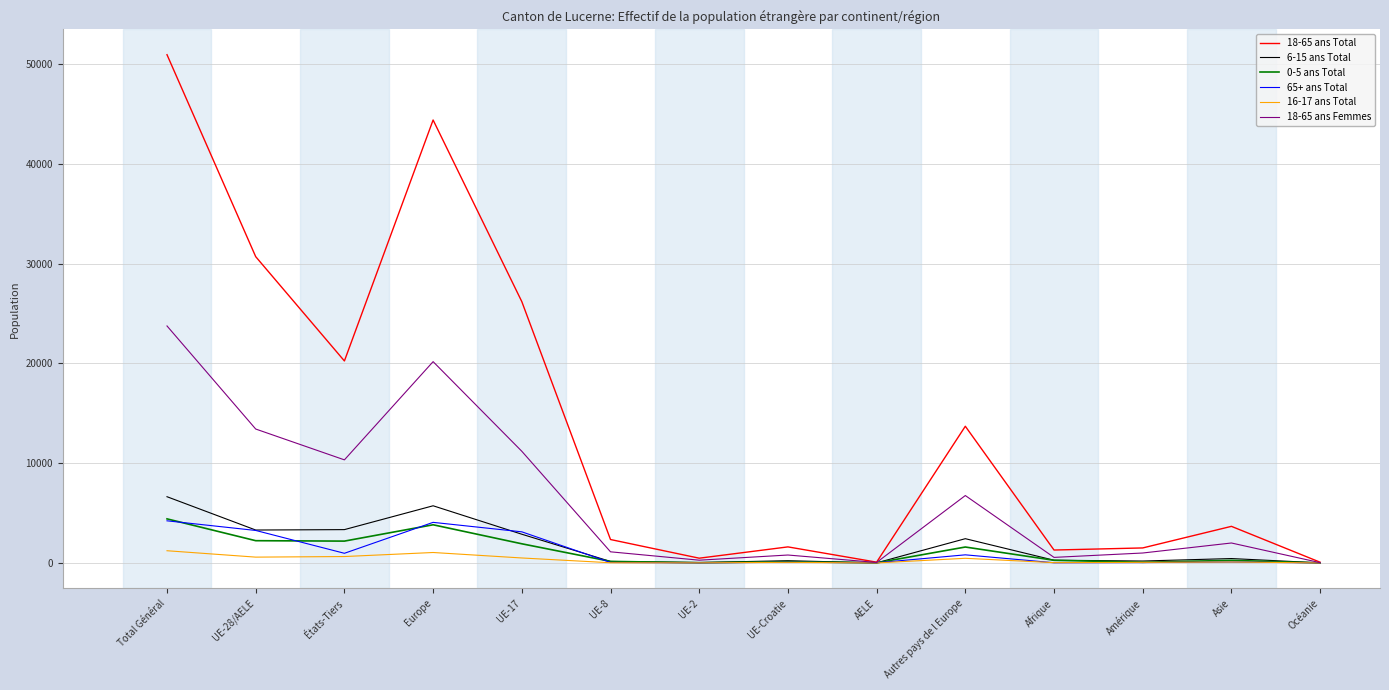

Is the value of 65+ ans Total at Total Général greater than the value of 16-17 ans Total at Autres pays de l Europe?

Yes